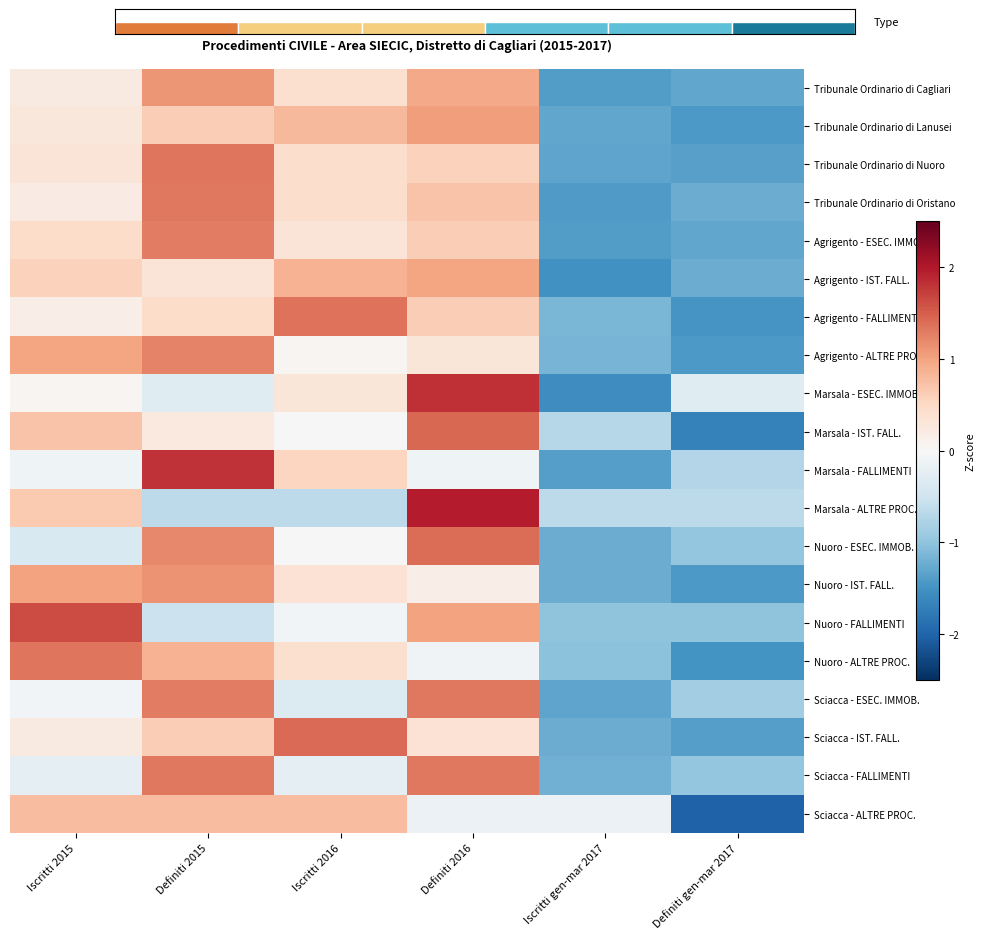

What is the total value across all series at Definiti gen-mar 2017?

-24.3